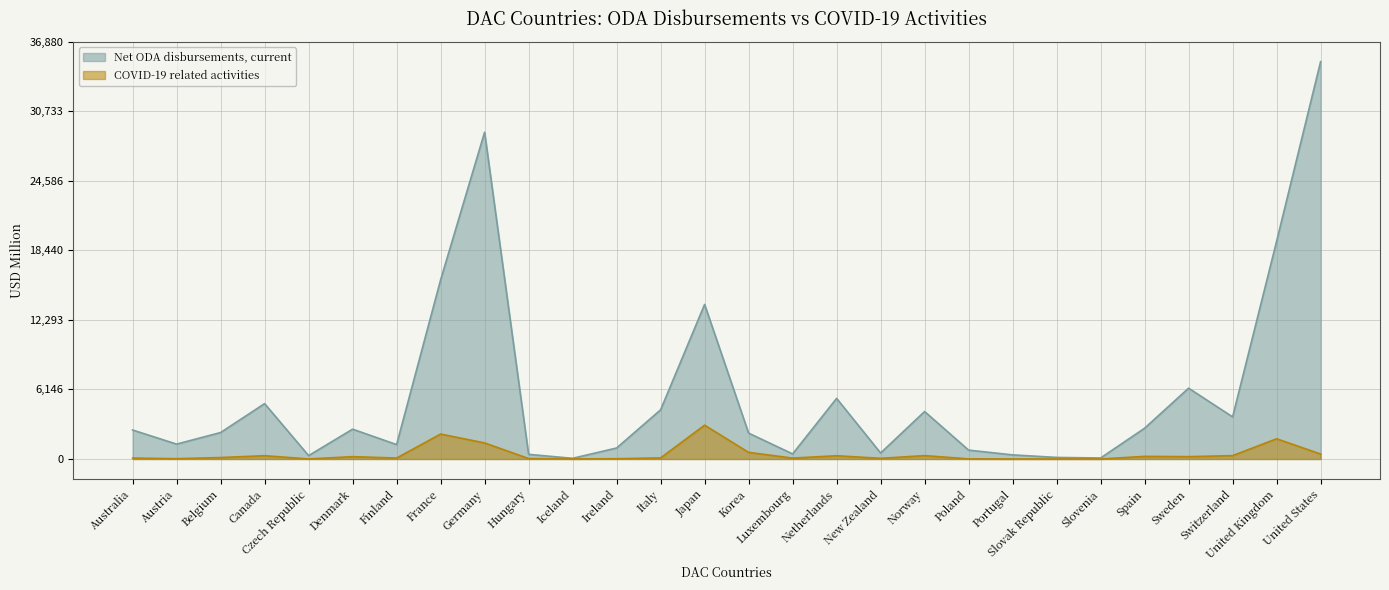

How many lines are shown in the chart?

2